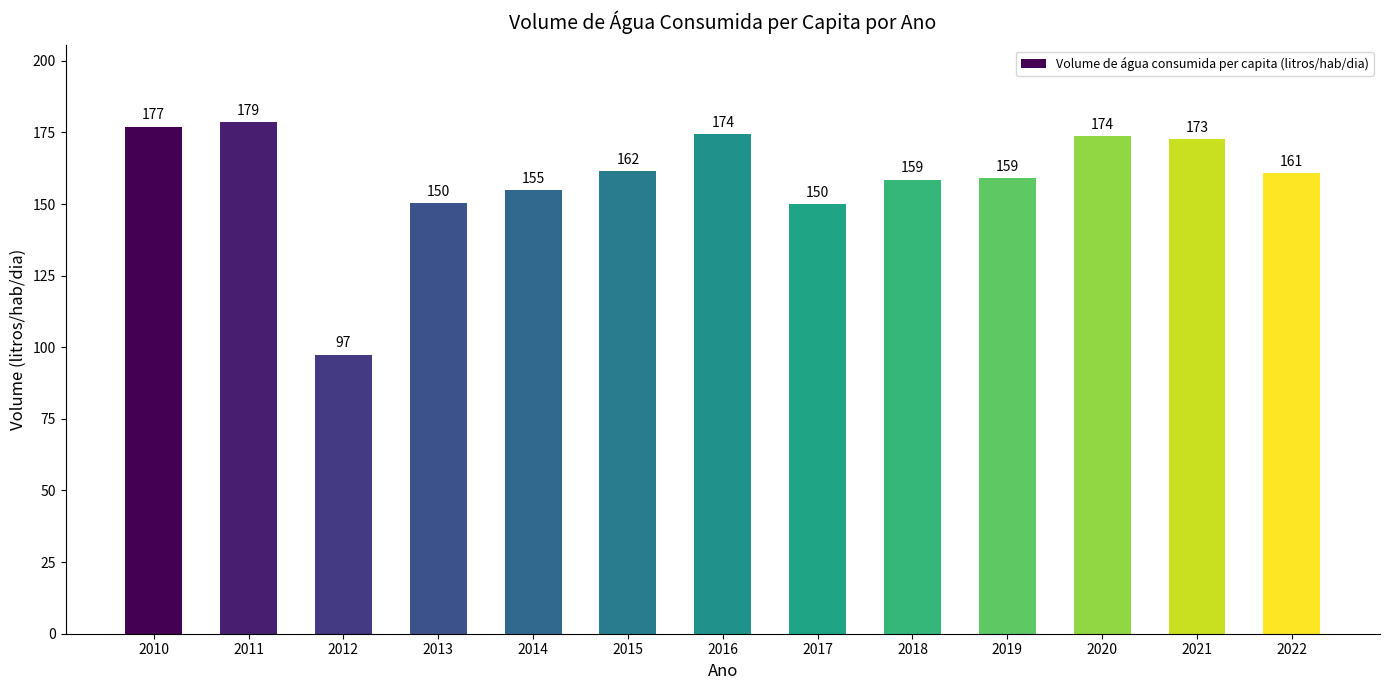

At which category does the chart reach its peak across all series?

2011